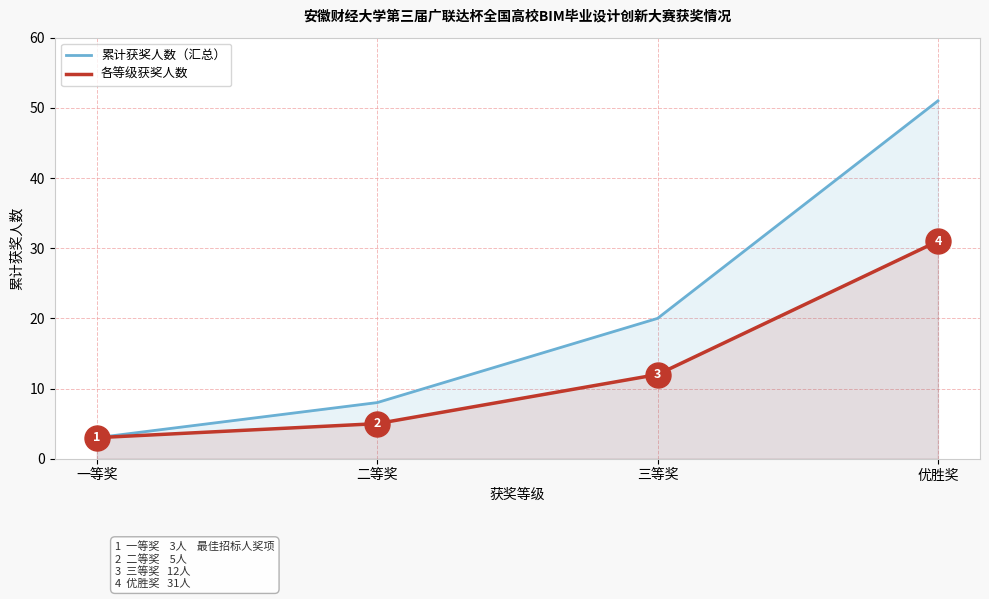

What is the approximate value of 累计获奖人数（汇总） at 二等奖, to the nearest 5?

10